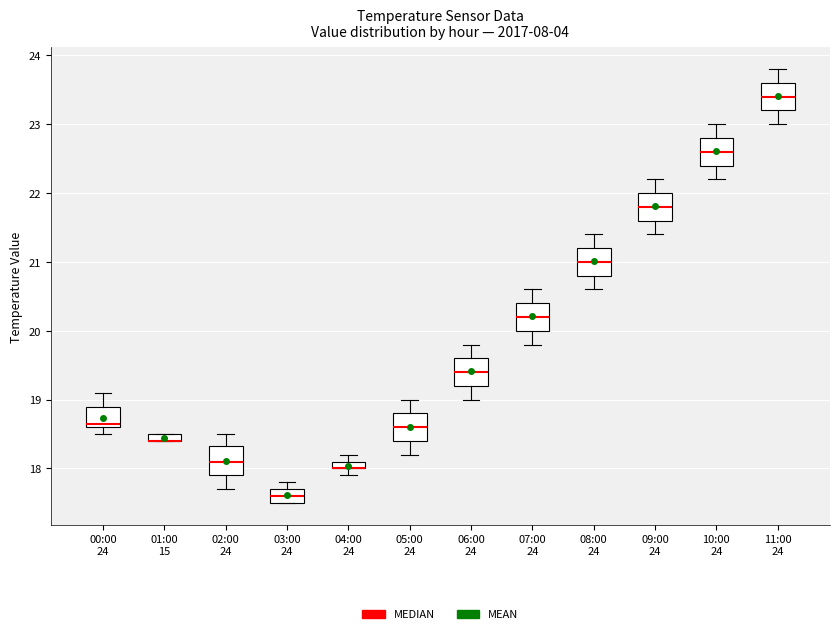

Where does the upper whisker of the box for 08:00 24 end on the y-axis? The values are not printed on the chart, so give them approximately, as read against the axis.

21.4